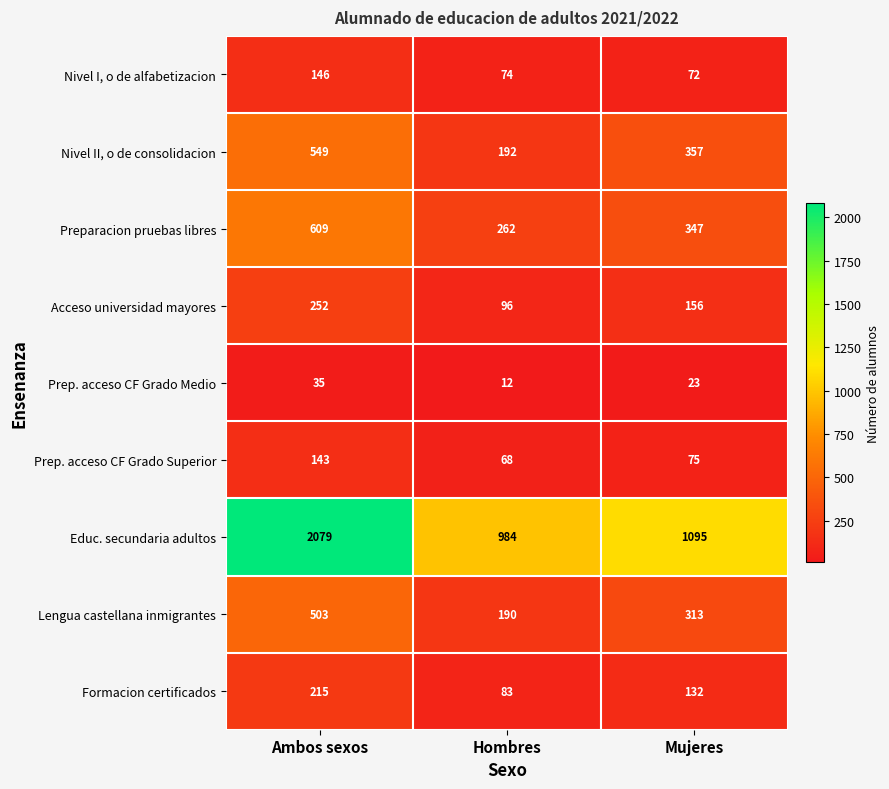

Which series changed the most between Hombres and Mujeres?

Nivel II, o de consolidacion